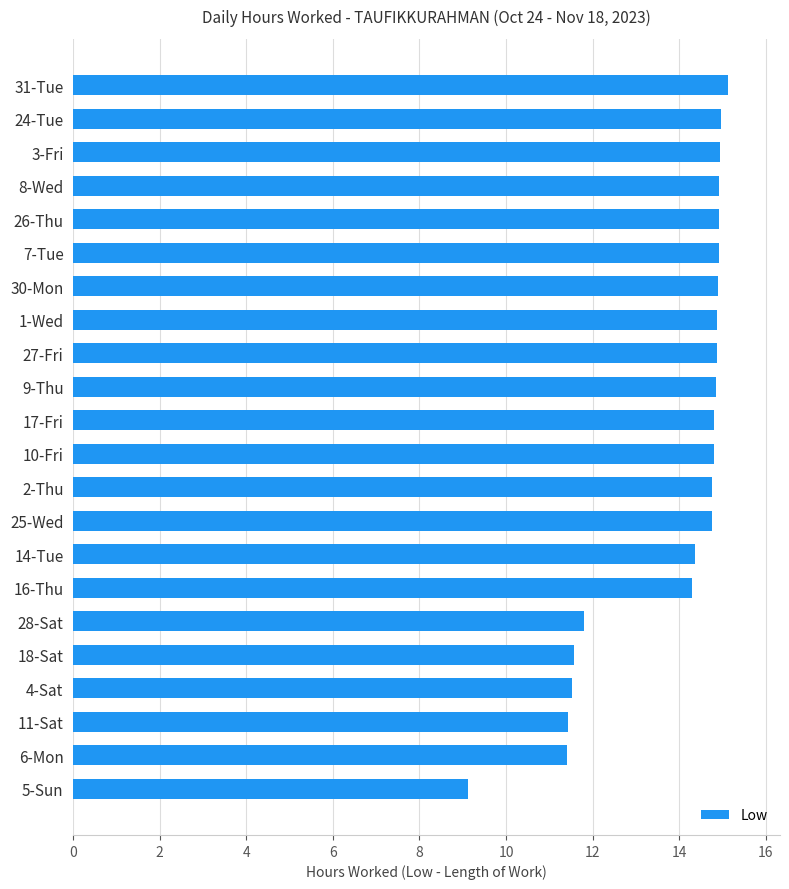

Read the value at 1-Wed.

14.9